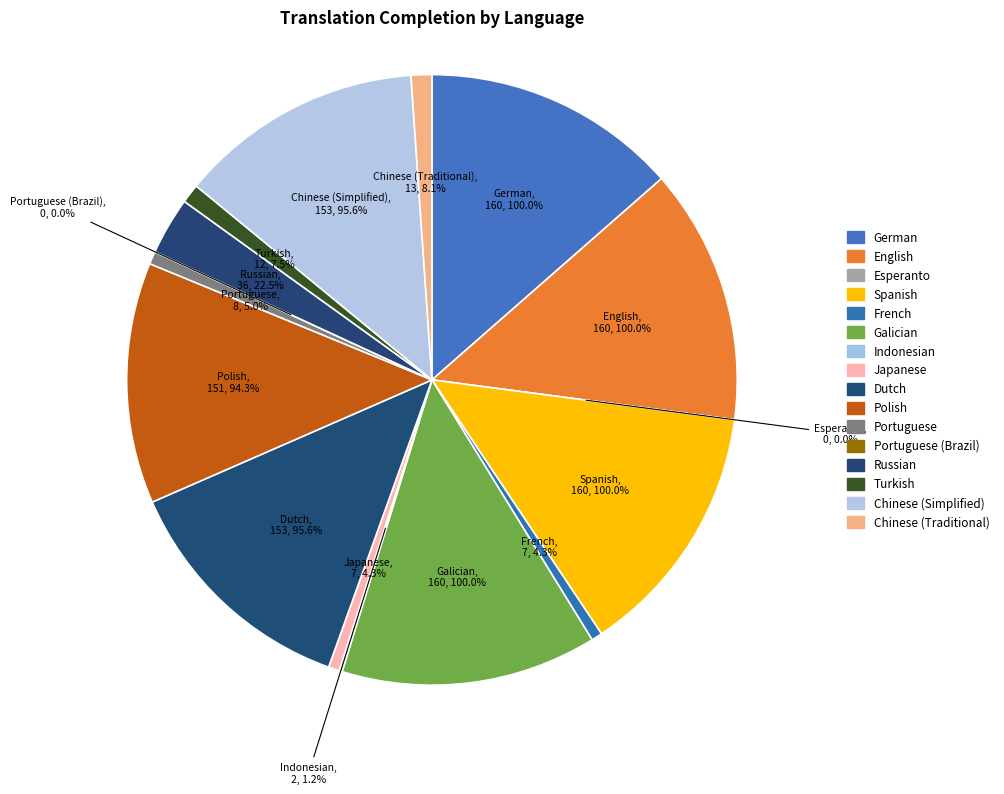

Which slice is the smallest?

Esperanto